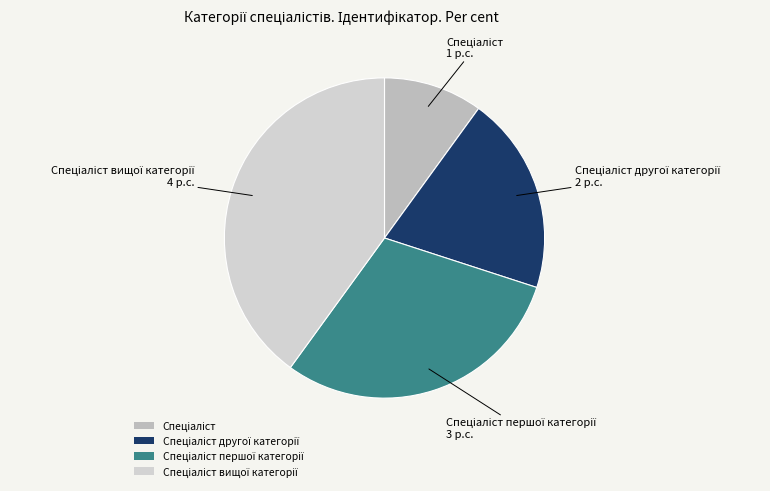

Is there a majority slice in this chart?

No